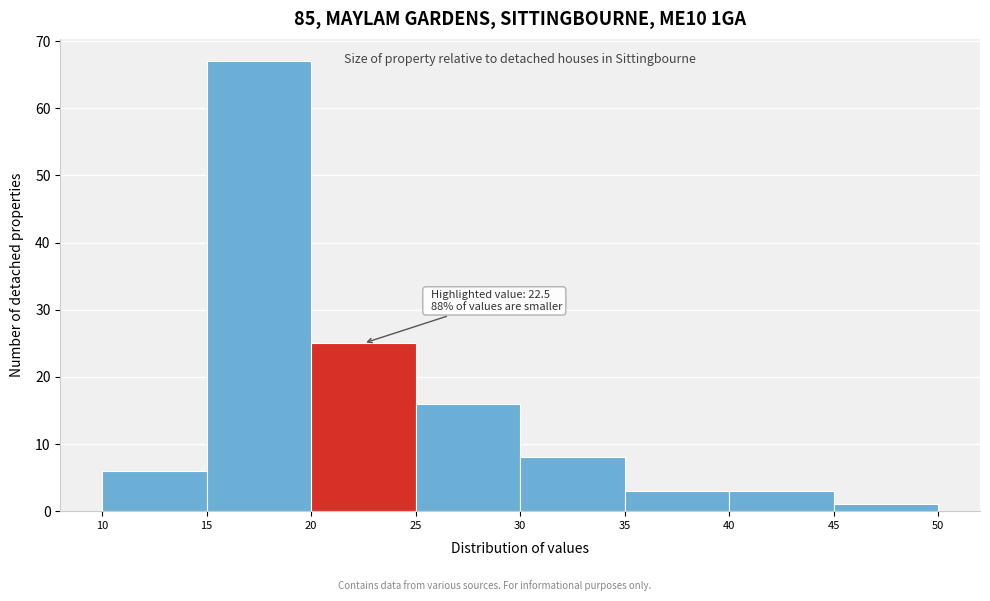

Over which range of the x-axis is the bar tallest?

15 to 20